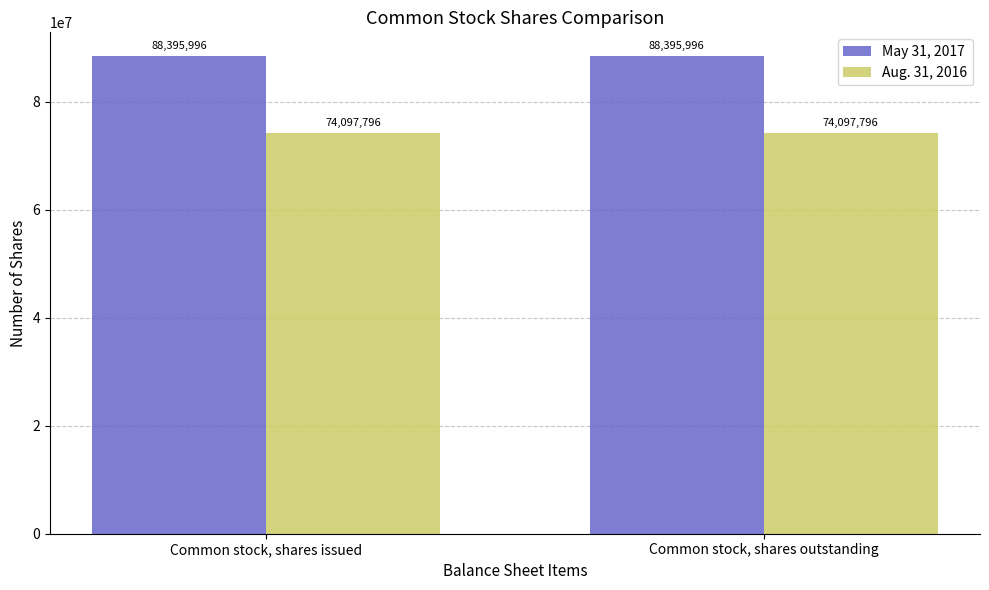

What is the value of the Aug. 31, 2016 bar at the 1st from the left?

74097796